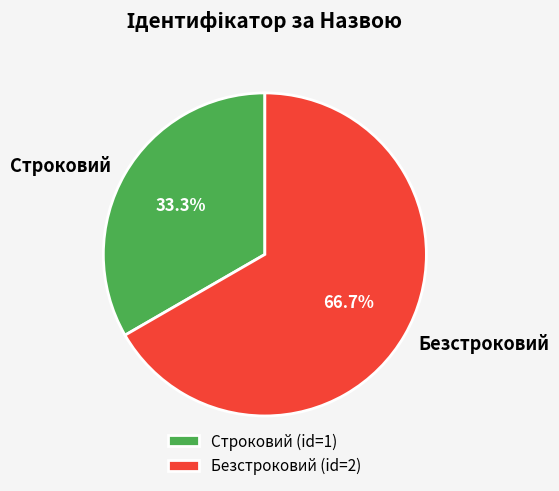

Is it true that Строковий is 33% of the pie?

True